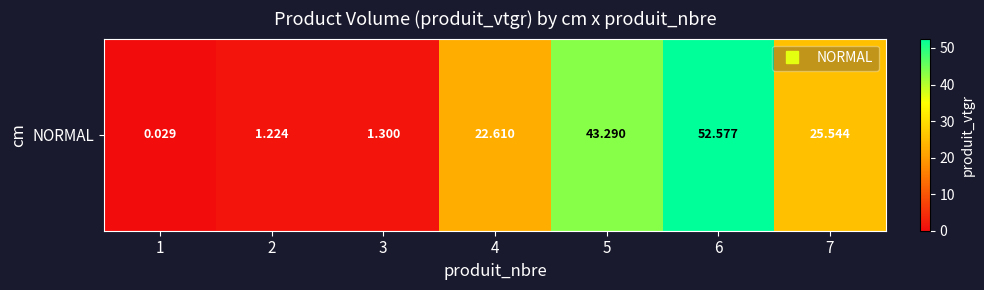

Is it true that the value at 5 is 43.3?

True